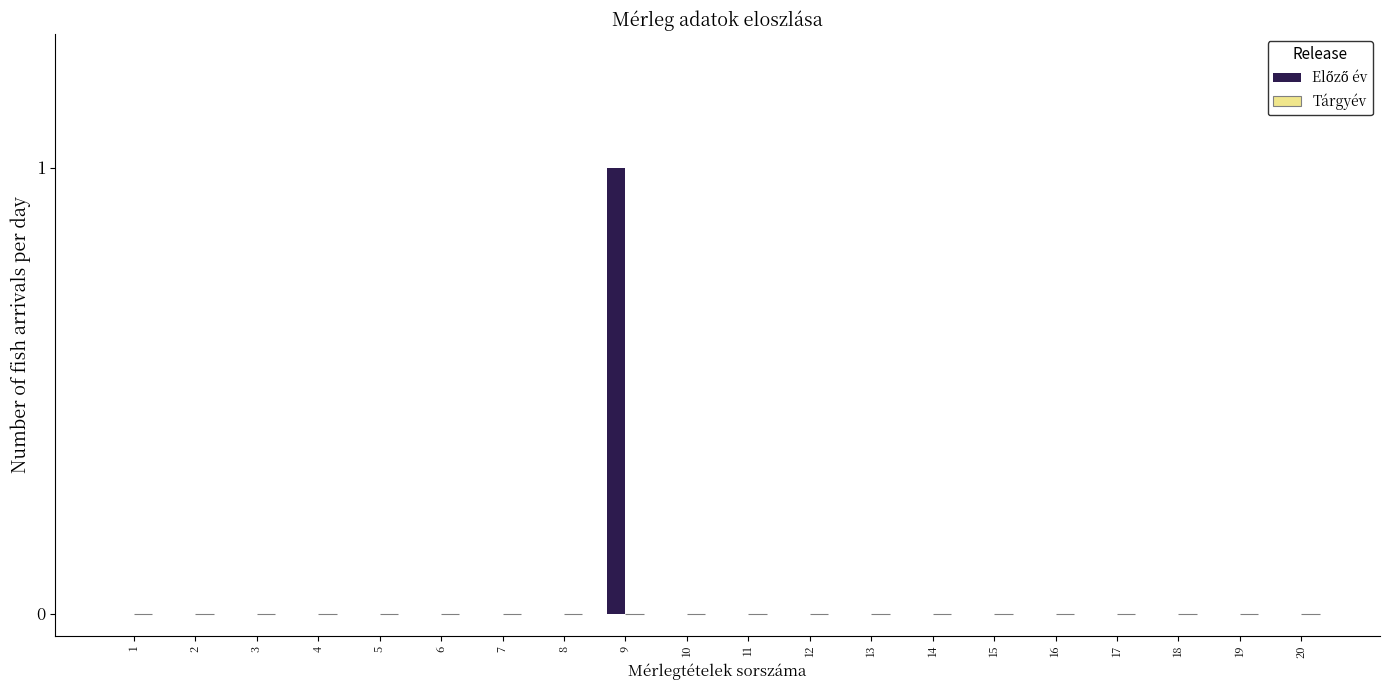

Reading right to left, list all the values displayed in this chart.

20=0	19=0	18=0	17=0	16=0	15=0	14=0	13=0	12=0	11=0	10=0	9=1	8=0	7=0	6=0	5=0	4=0	3=0	2=0	1=0